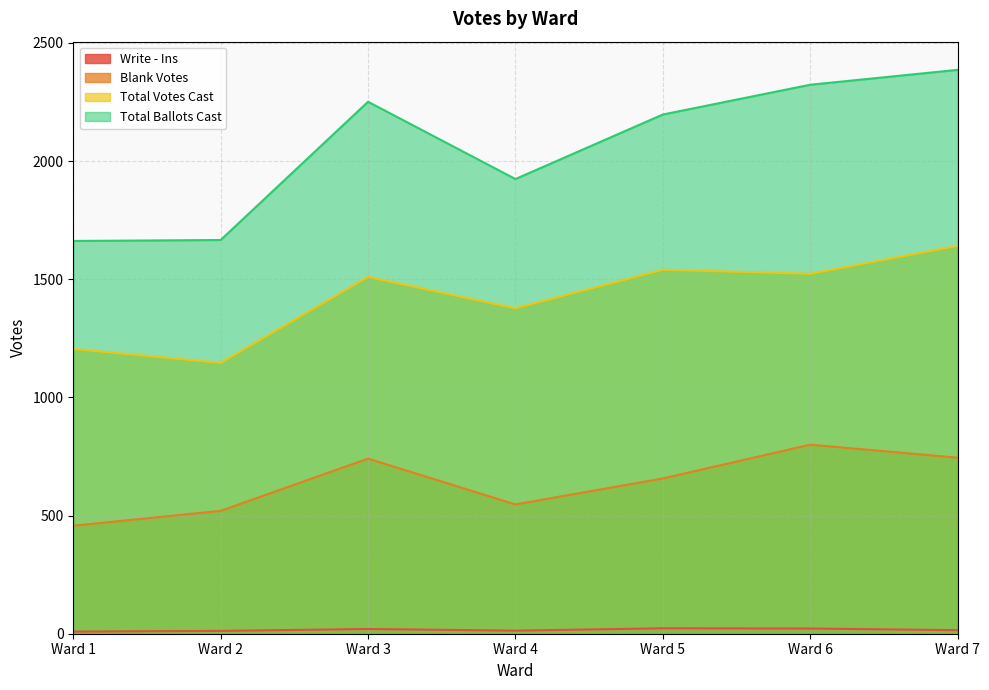

At Ward 2, list the series in order from largest to smallest.

Total Ballots Cast, Total Votes Cast, Blank Votes, Write - Ins